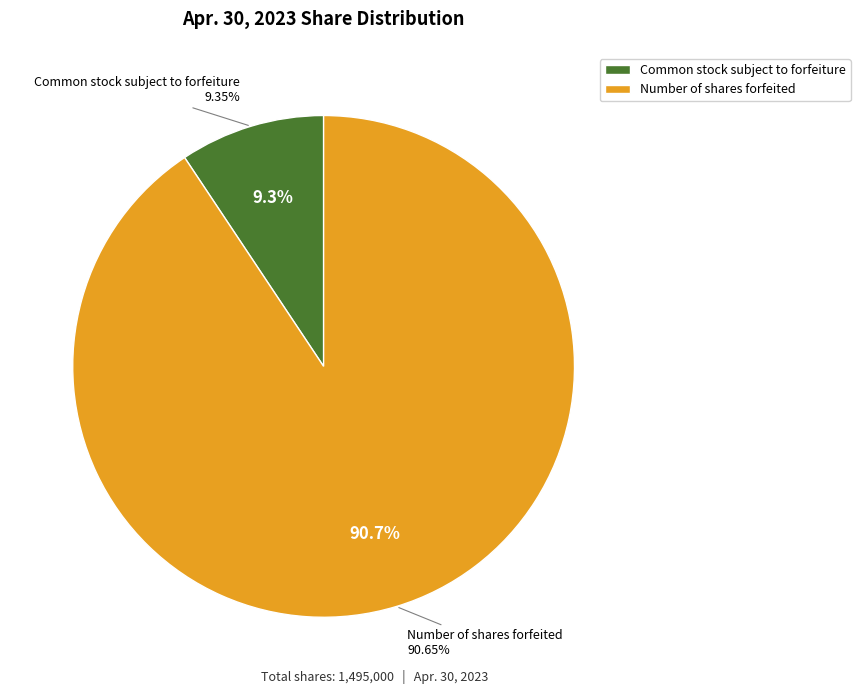

Does Number of shares forfeited account for over 50% of the chart?

Yes